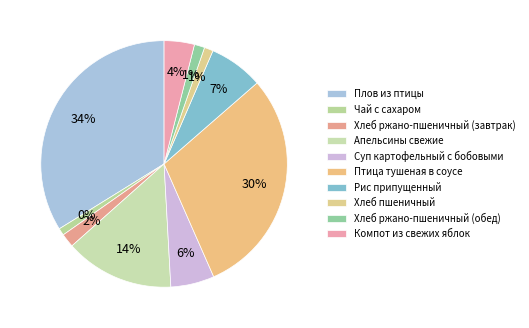

Which category has the biggest portion of the pie?

Плов из птицы